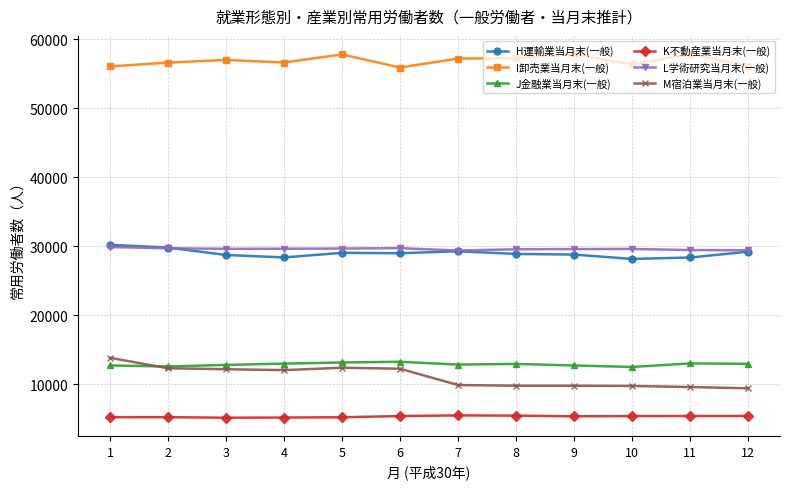

True or false: J金融業当月末(一般) and H運輸業当月末(一般) intersect in this chart.

False